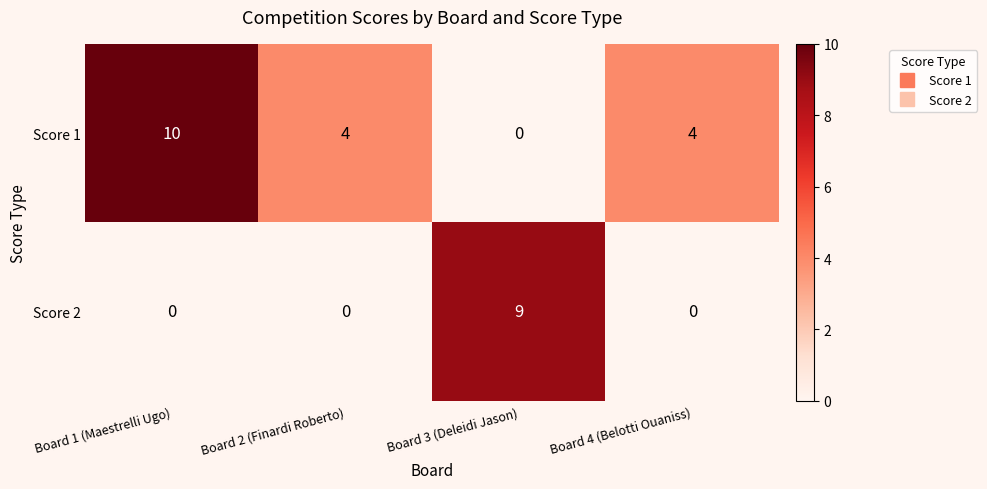

Reading left to right, what are all the values shown in this chart?

Score 1: Board 1 (Maestrelli Ugo)=10	Board 2 (Finardi Roberto)=4	Board 3 (Deleidi Jason)=0	Board 4 (Belotti Ouaniss)=4
Score 2: Board 1 (Maestrelli Ugo)=0	Board 2 (Finardi Roberto)=0	Board 3 (Deleidi Jason)=9	Board 4 (Belotti Ouaniss)=0